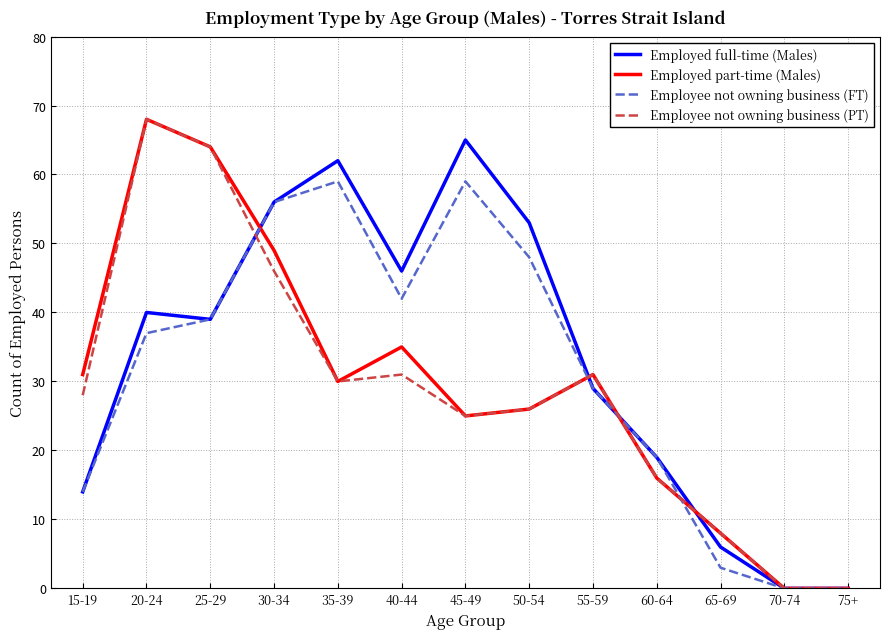

Which series changed the most between 35-39 and 55-59?

Employed full-time (Males)